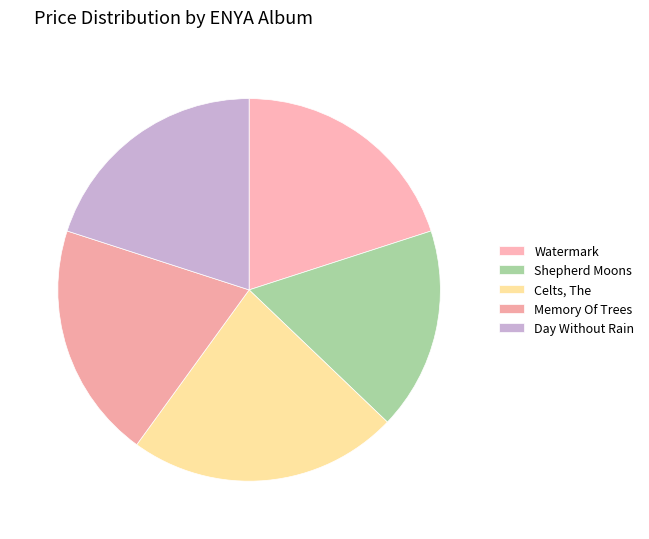

Is there any slice that represents more than half of the pie?

No